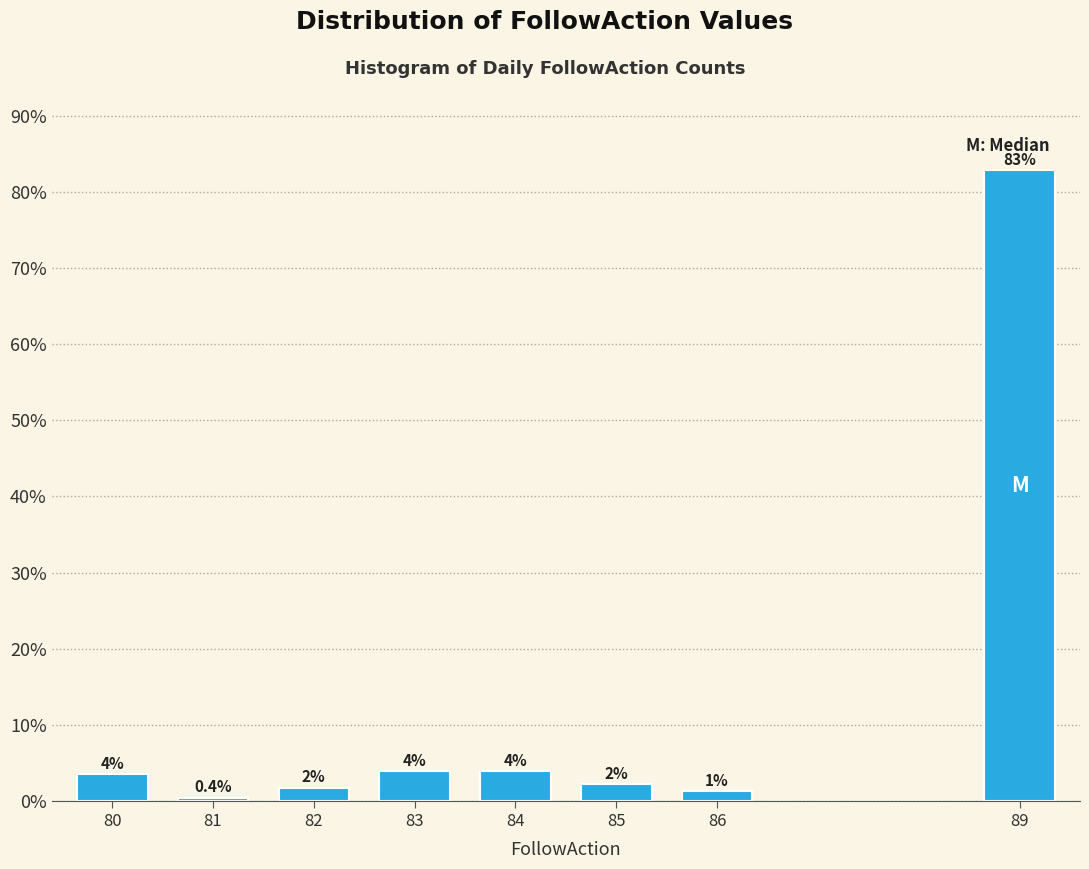

What is the greatest value displayed?

82.8